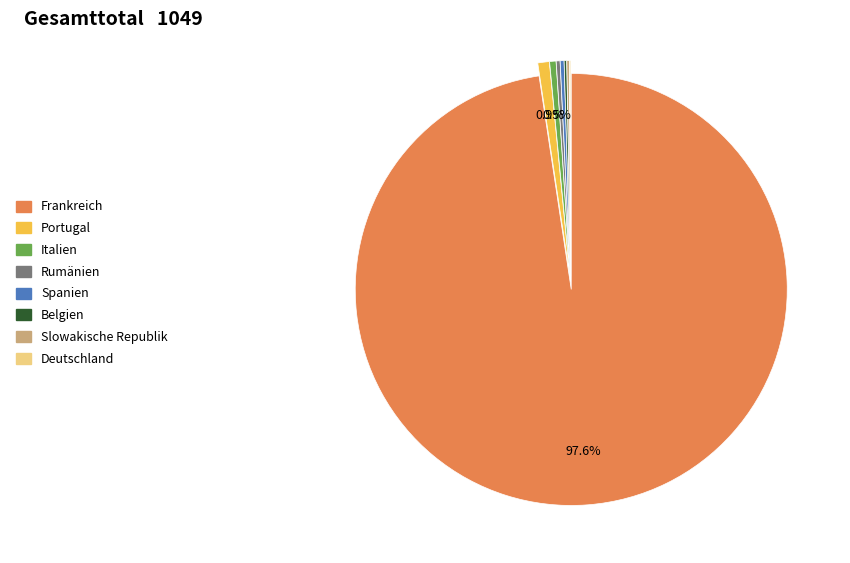

What is the ratio of the value at Rumänien to the value at Portugal?

0.3